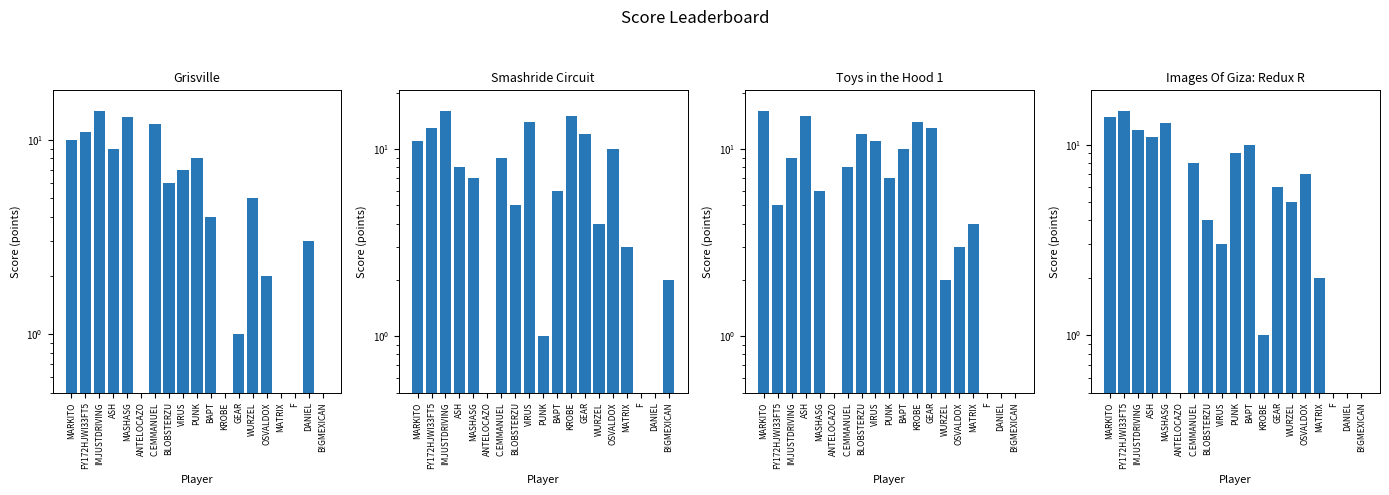

What is the difference between the maximum and minimum values in the Toys in the Hood 1 series?

15.9